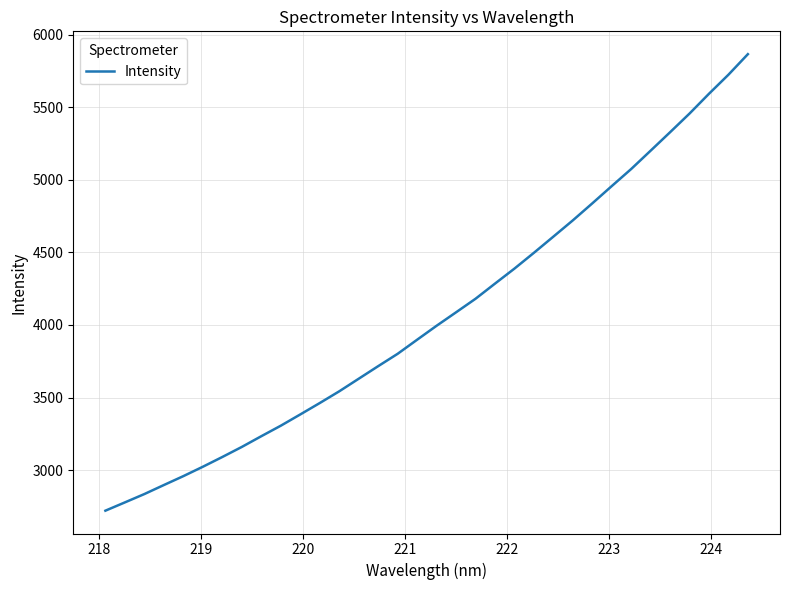

What is the greatest value displayed?

5865.6